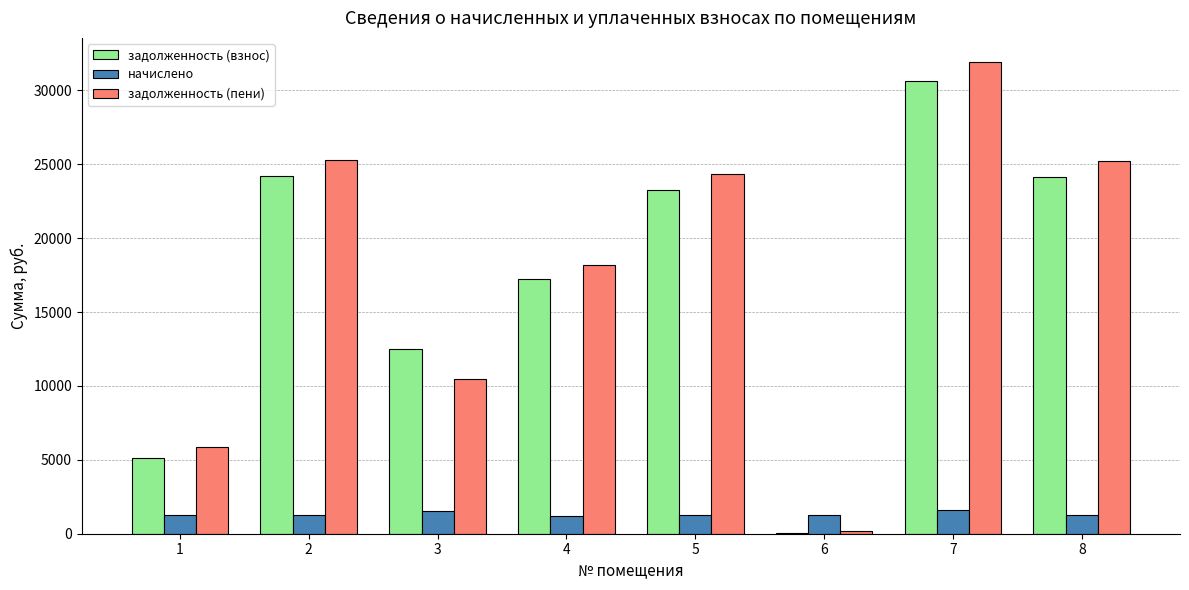

What is the sum of the задолженность (взнос) values at 5 and 2?

47483.6